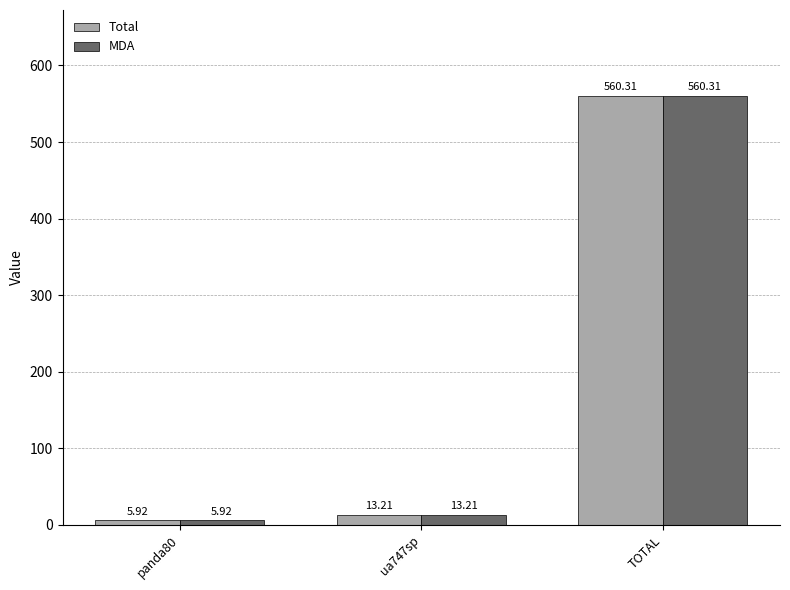

At which category is the sum across all series the highest?

TOTAL